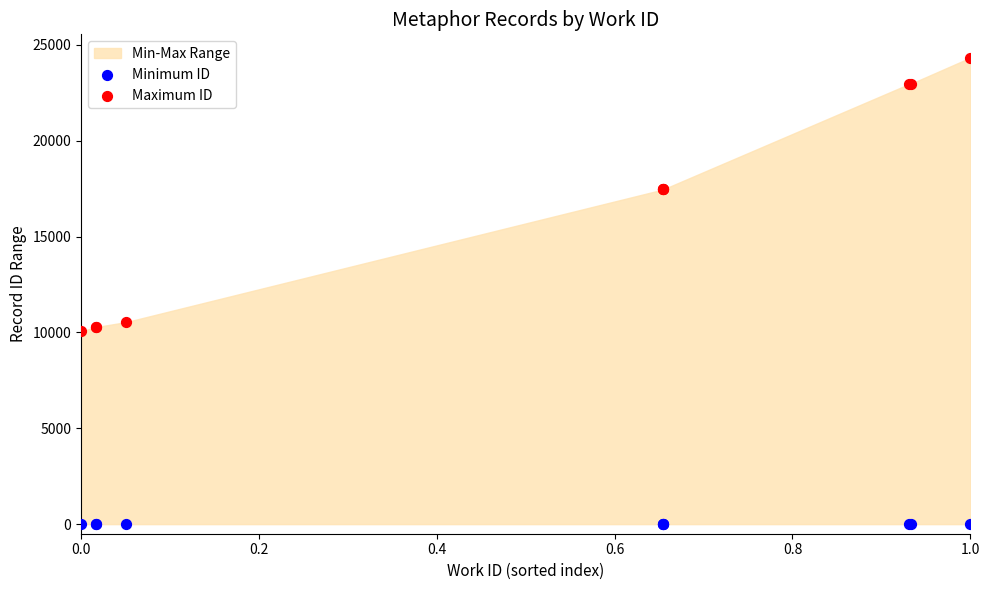

Across all series, what Y value is closest to 12168?

10542